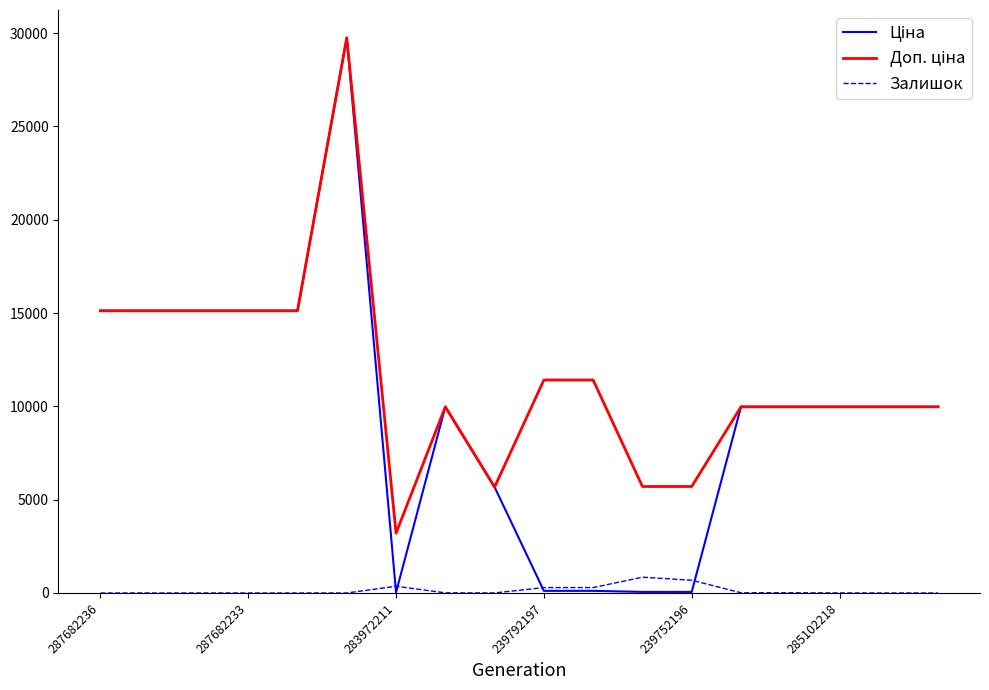

What is the difference between the maximum and minimum values in the Залишок series?

845.0